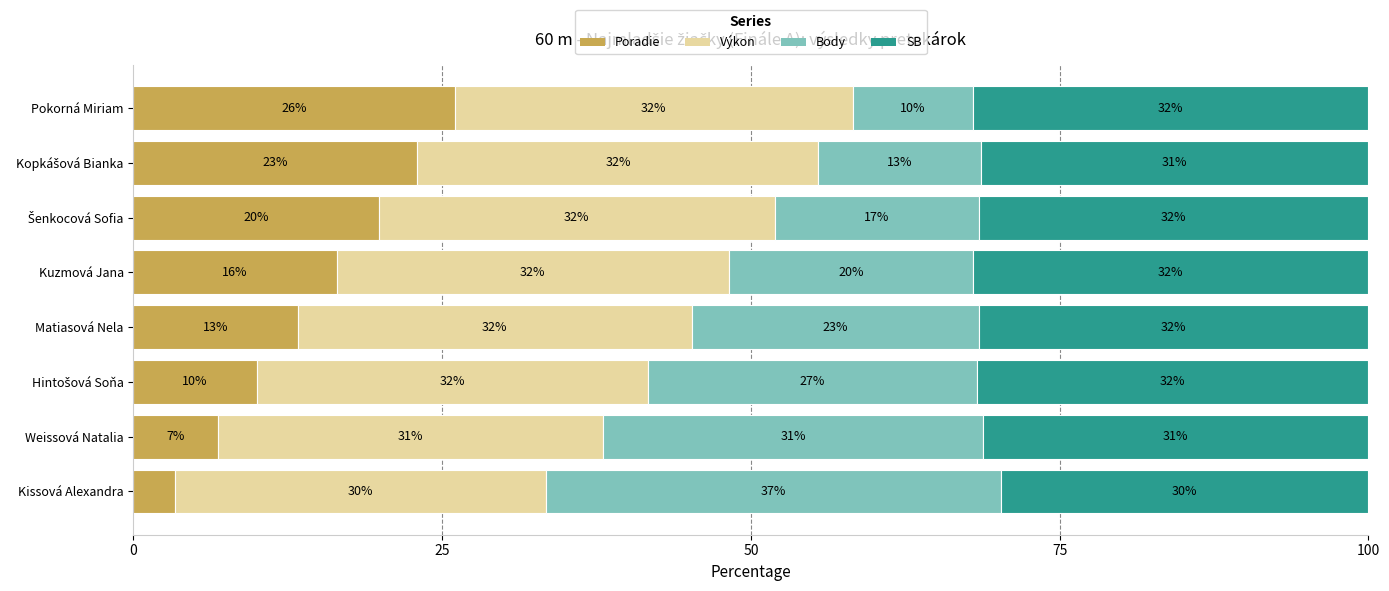

True or false: Poradie has a value of 18.4 at Matiasová Nela.

False